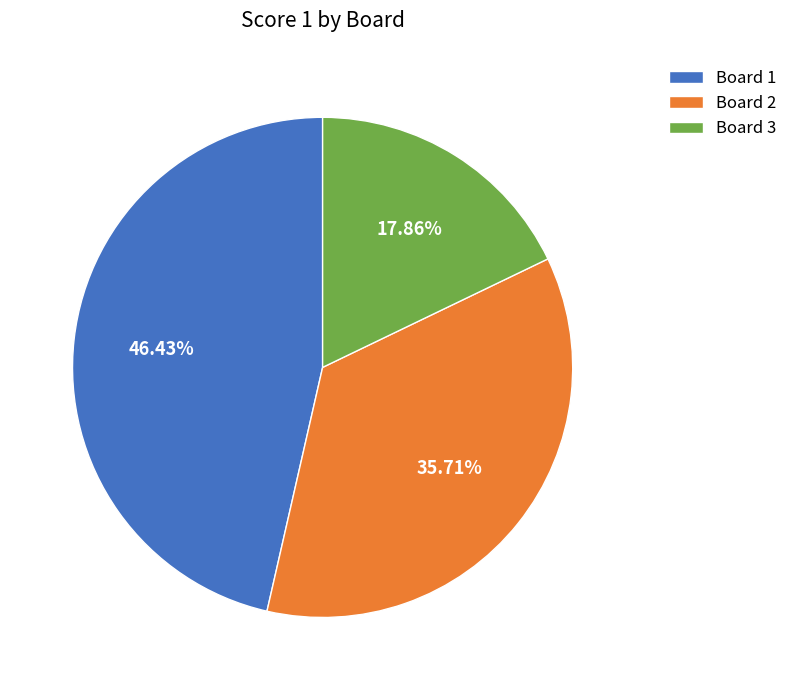

Is there any slice that represents more than half of the pie?

No